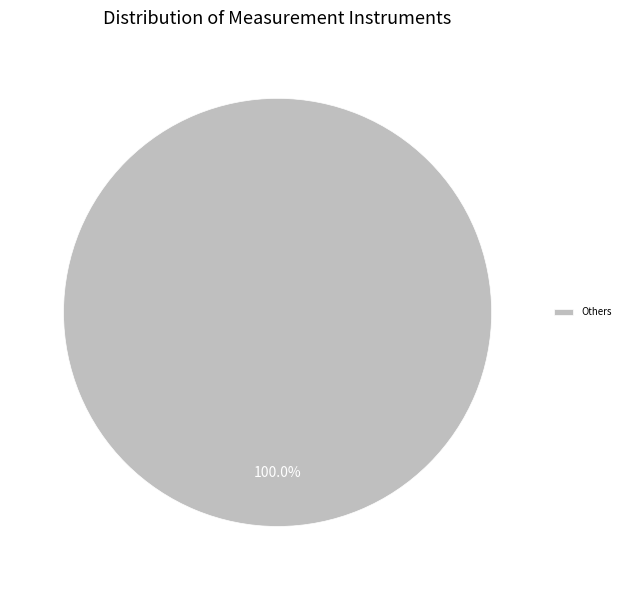

Rank the categories by value from highest to lowest.

Others